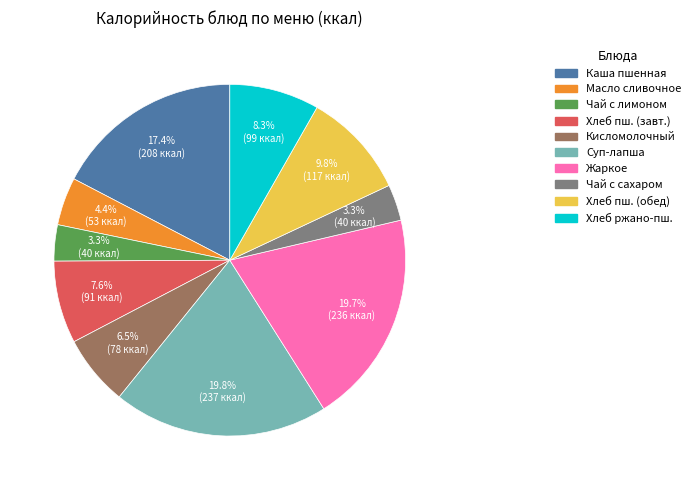

Does any single category account for the majority?

No